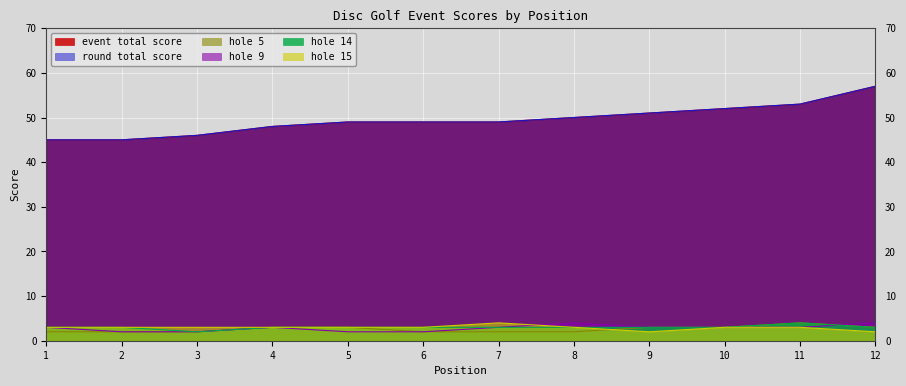

Reading left to right, list all the values displayed in this chart.

event_total_score: 45	45	46	48	49	49	49	50	51	52	53	57
round_total_score: 45	45	46	48	49	49	49	50	51	52	53	57
hole_5: 2	2	2	3	3	2	2	2	3	3	4	3
hole_9: 3	2	2	3	2	2	3	4	3	3	3	4
hole_14: 3	3	2	3	3	3	3	3	3	3	4	3
hole_15: 3	3	3	3	3	3	4	3	2	3	3	2